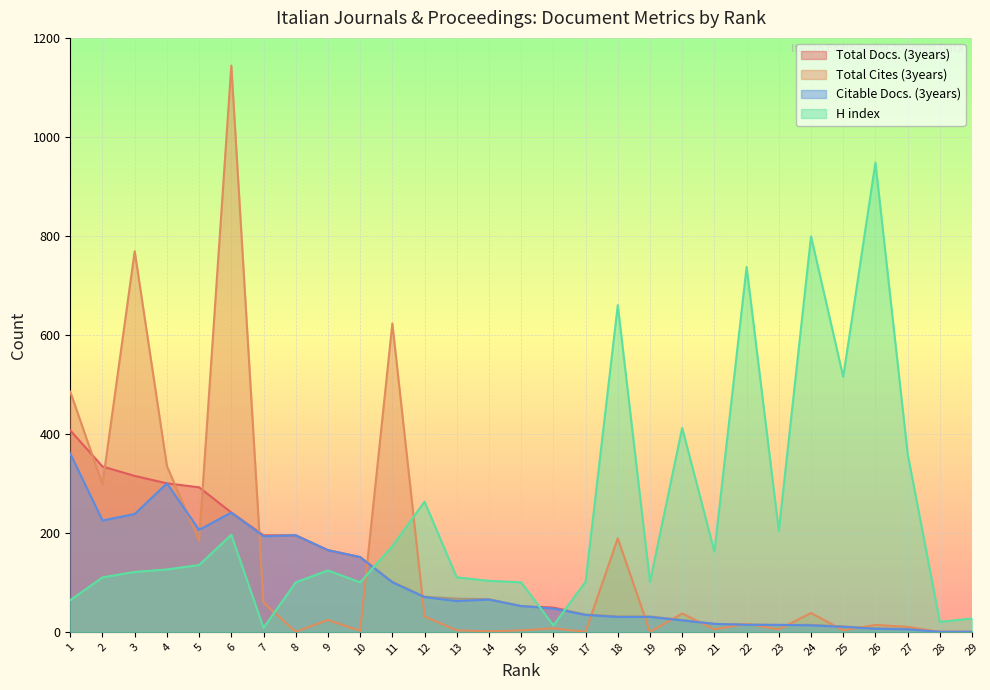

Which category has the lowest value across all series?

28